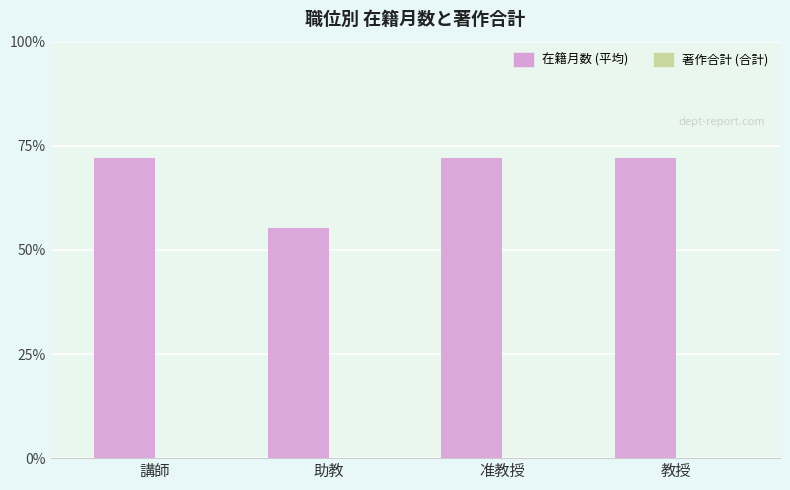

Approximately how many times larger is the value at 講師 compared to 助教?

1.3